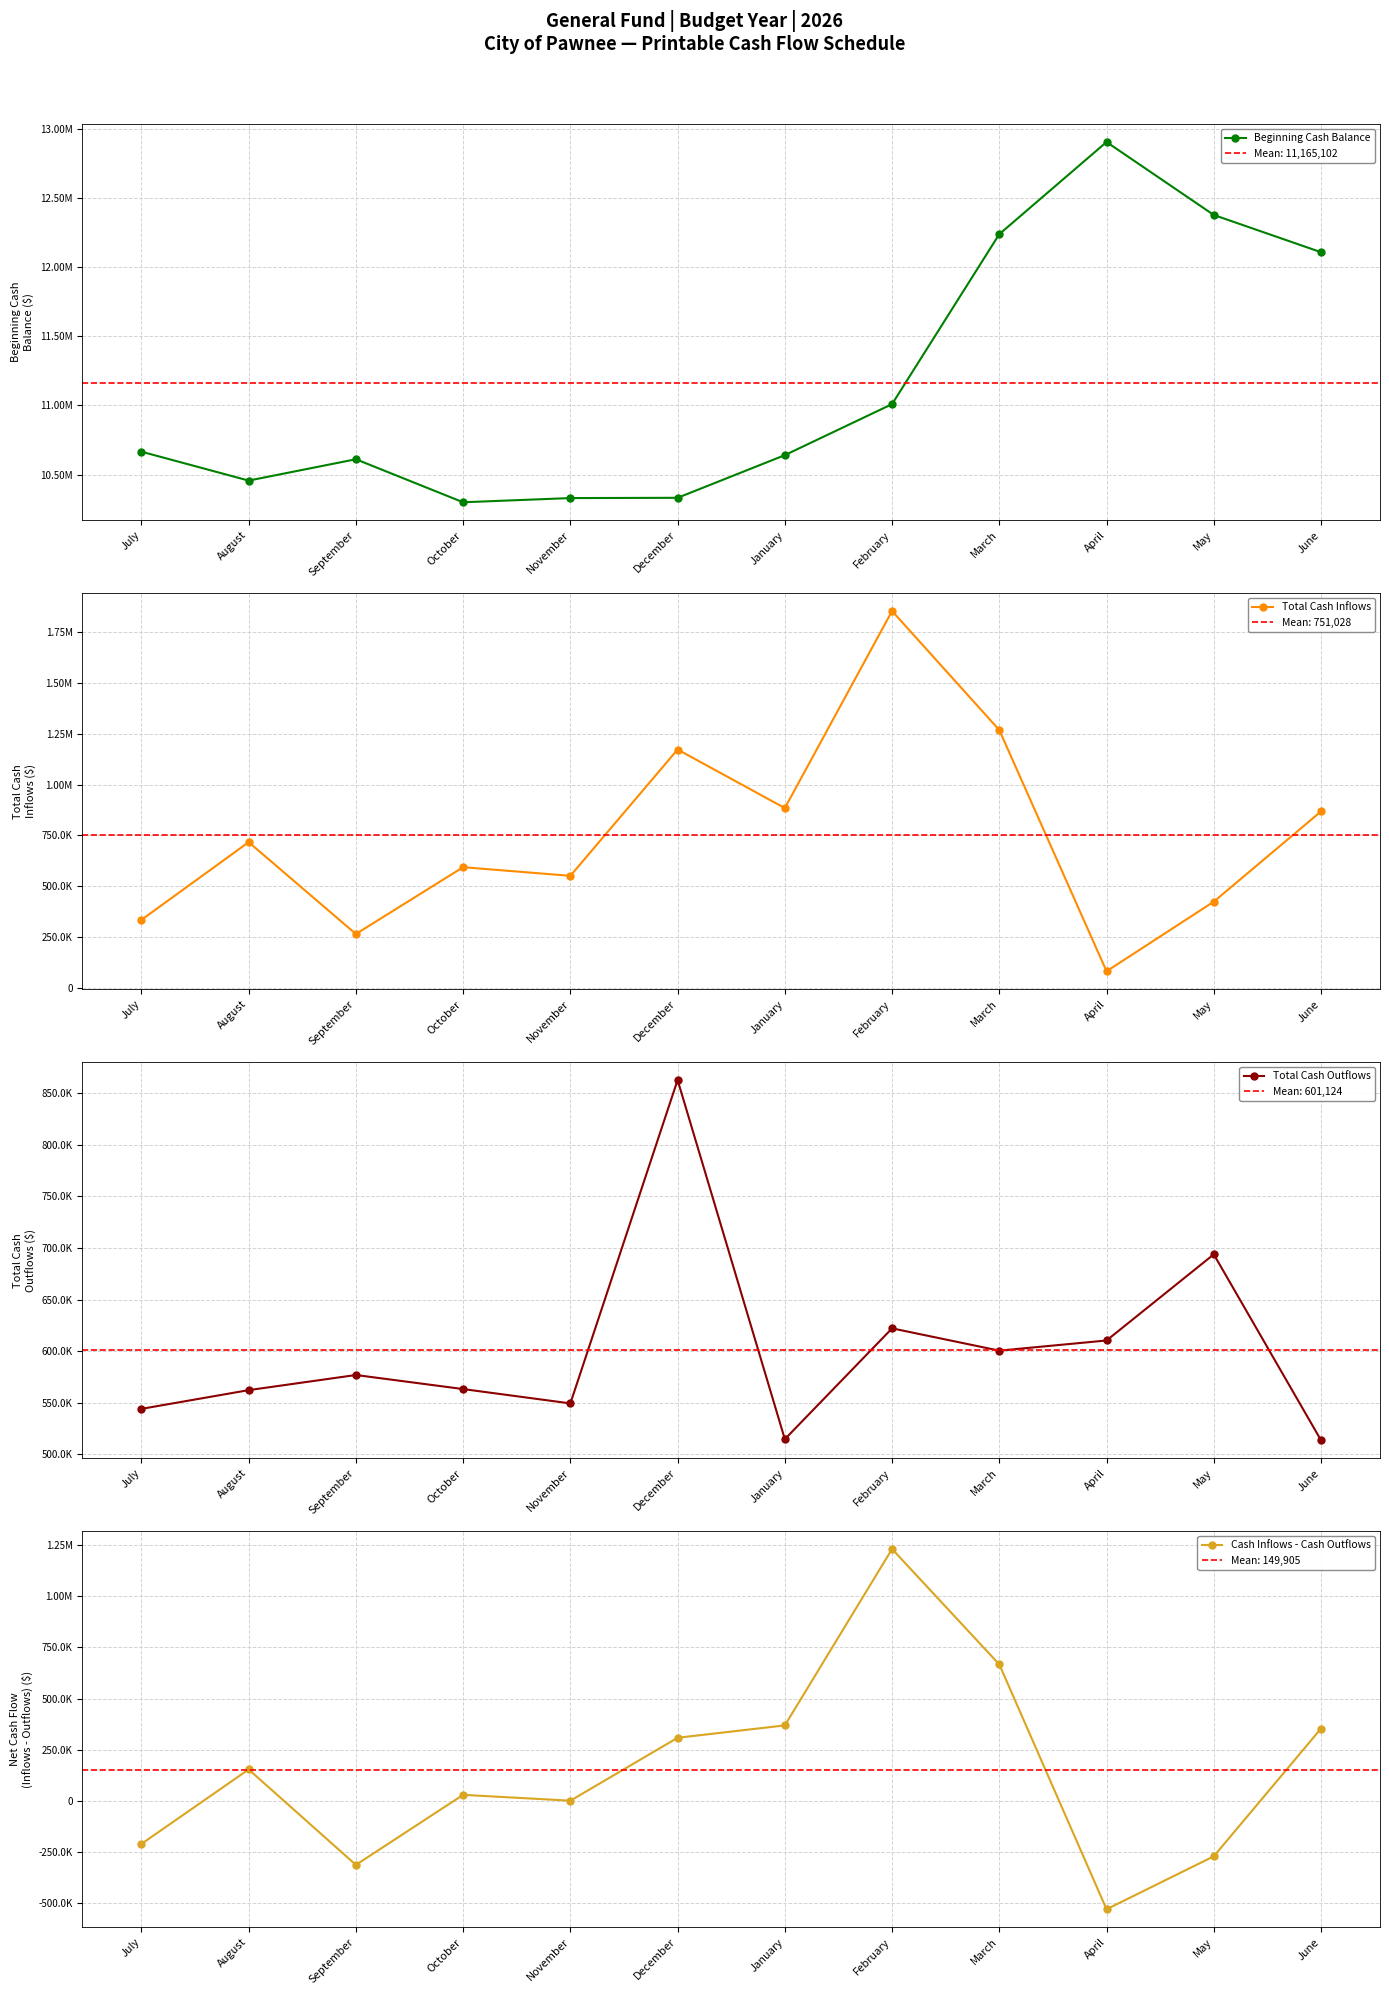

What are all the series names shown in the legend?

Beginning Cash Balance, Total Cash Inflows, Total Cash Outflows, Cash Inflows - Cash Outflows